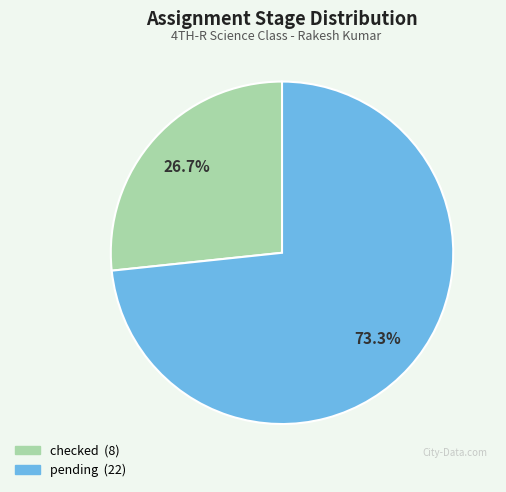

How many slices are in this pie chart?

2